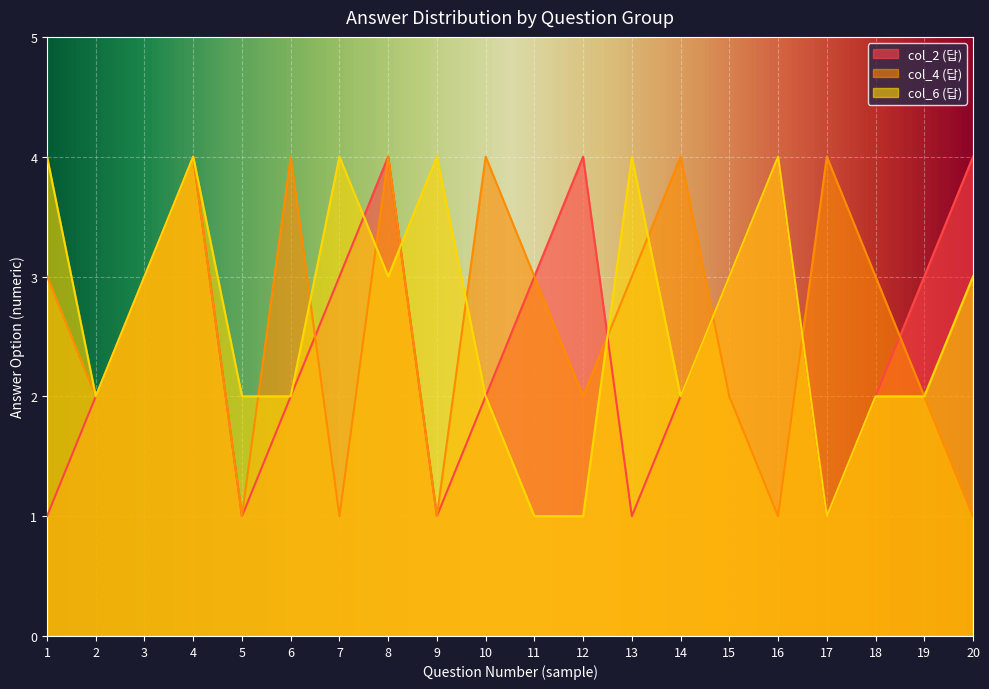

What is the value of the col_4 (답) point at the 15th from the left?

2